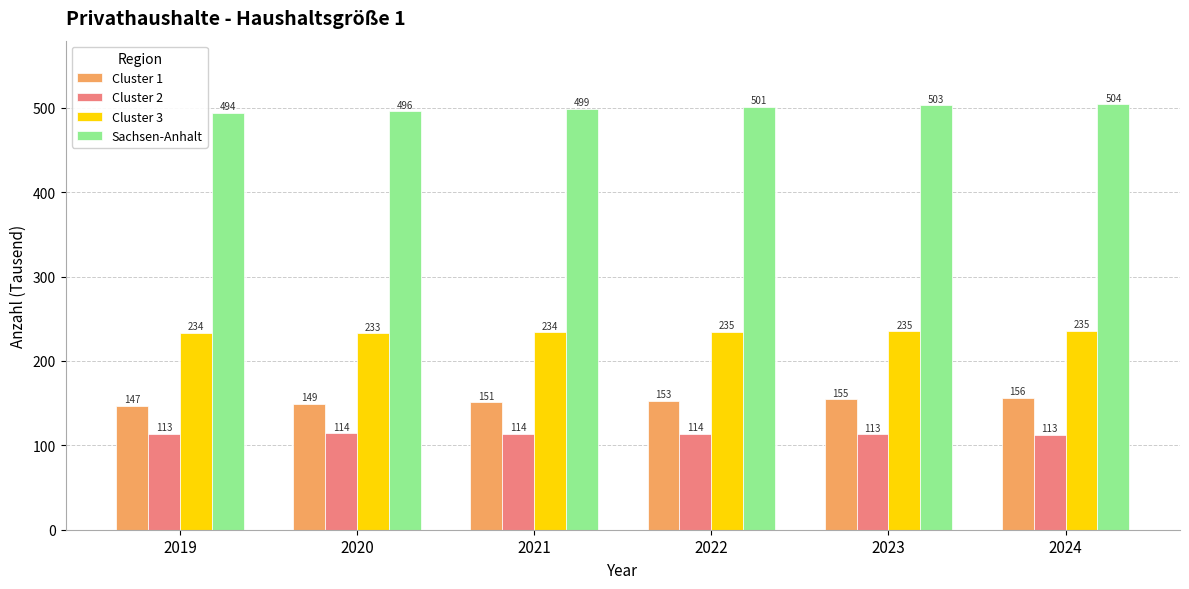

What is the difference between the maximum and second lowest values in the Cluster 1 series?

7.0